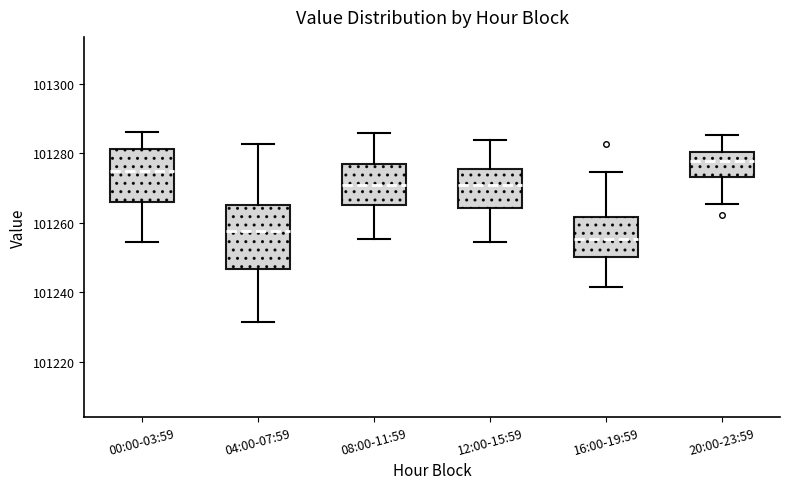

Where does the lower whisker of the box for 00:00-03:59 end on the y-axis? The values are not printed on the chart, so give them approximately, as read against the axis.

101254